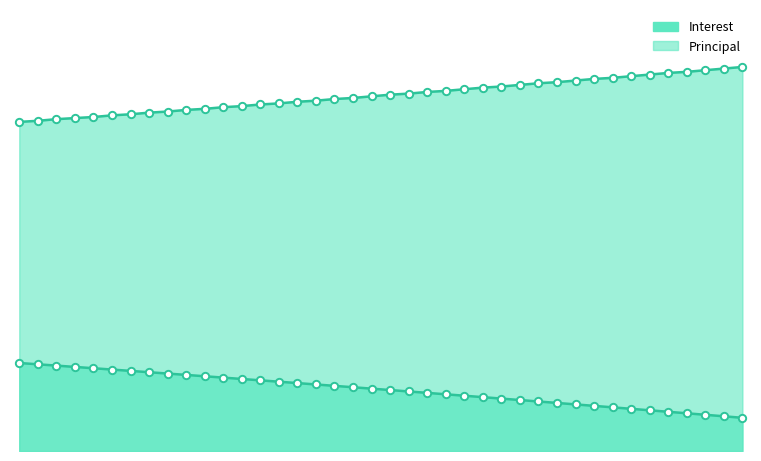

Is the value of Principal at Aug 2025 greater than the value of Interest at Feb 2025?

Yes